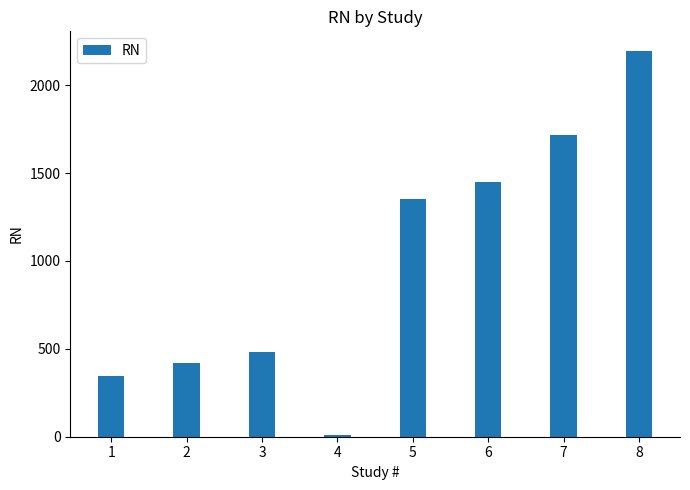

What is the difference between the maximum and minimum values?

2185